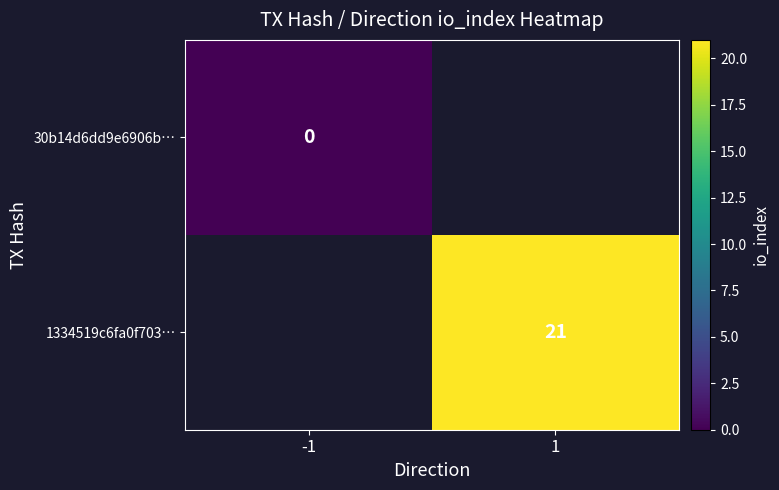

True or false: 1334519c6fa0f703… has a value of 29 at 1.

False